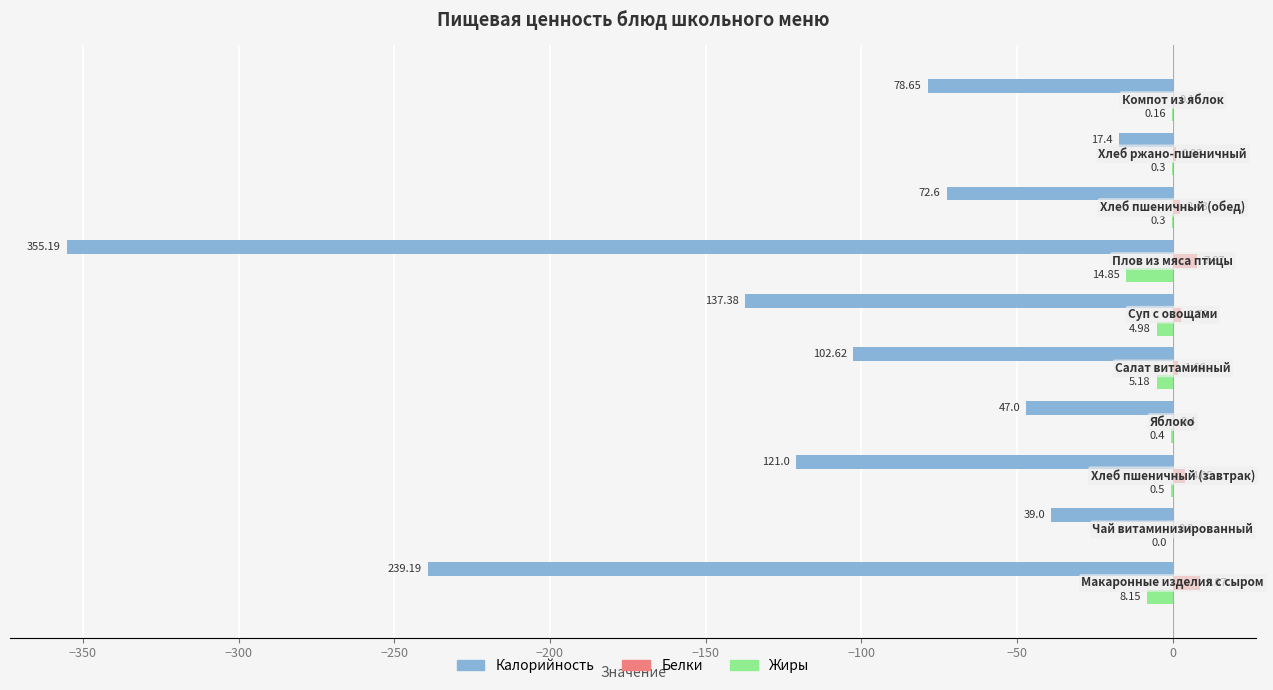

What are all the series names shown in the legend?

Калорийность, Белки, Жиры